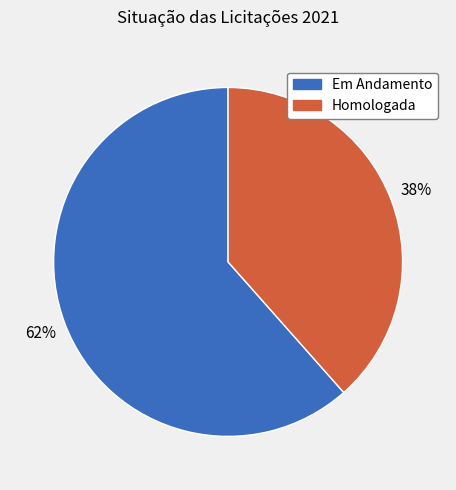

True or false: Em Andamento accounts for 62% of the total.

True